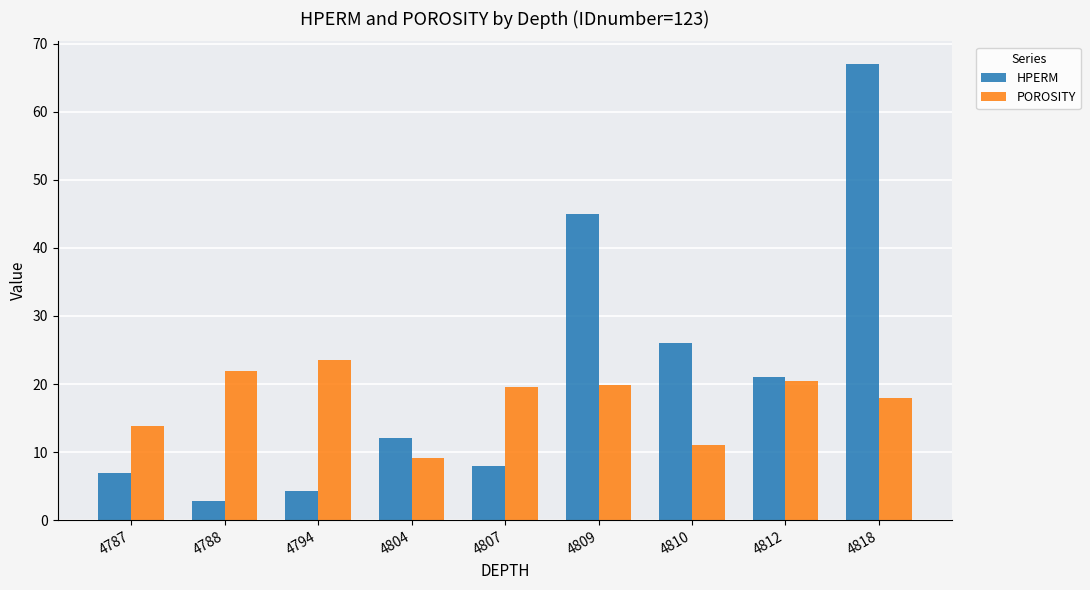

How many values in the POROSITY series are below 19?

4